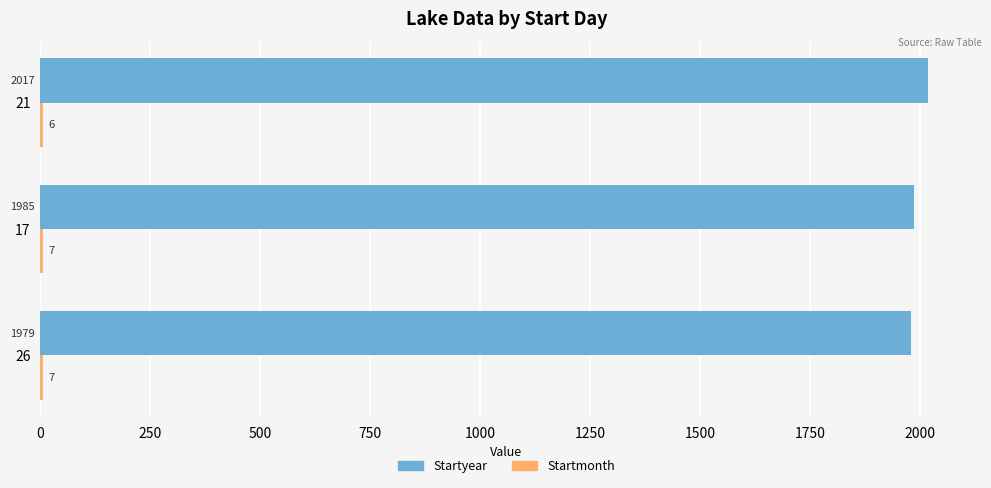

At which category is the sum across all series the highest?

21